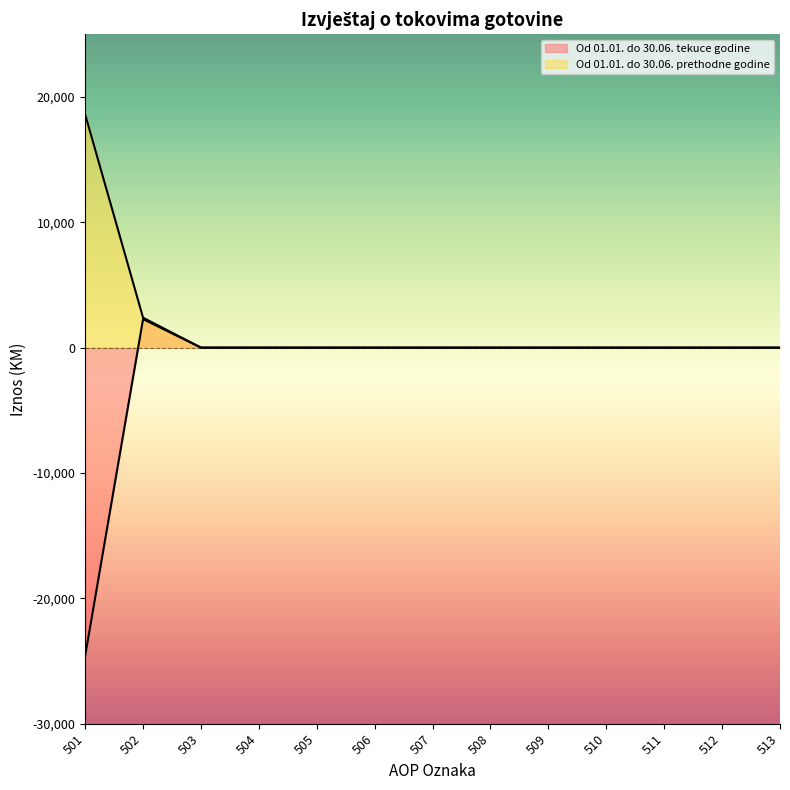

The value of Od 01.01. do 30.06. prethodne godine at 509 is -9612. True or false?

False